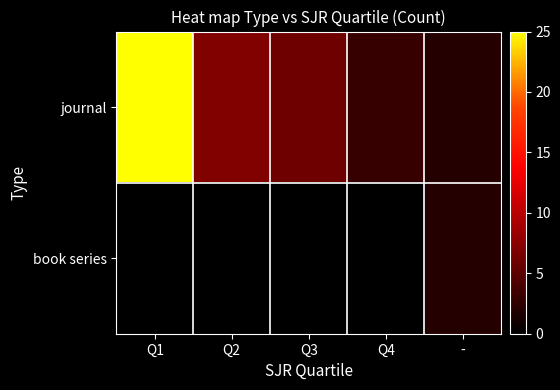

List the labels in order of journal value, largest first.

Q1, Q2, Q3, Q4, -